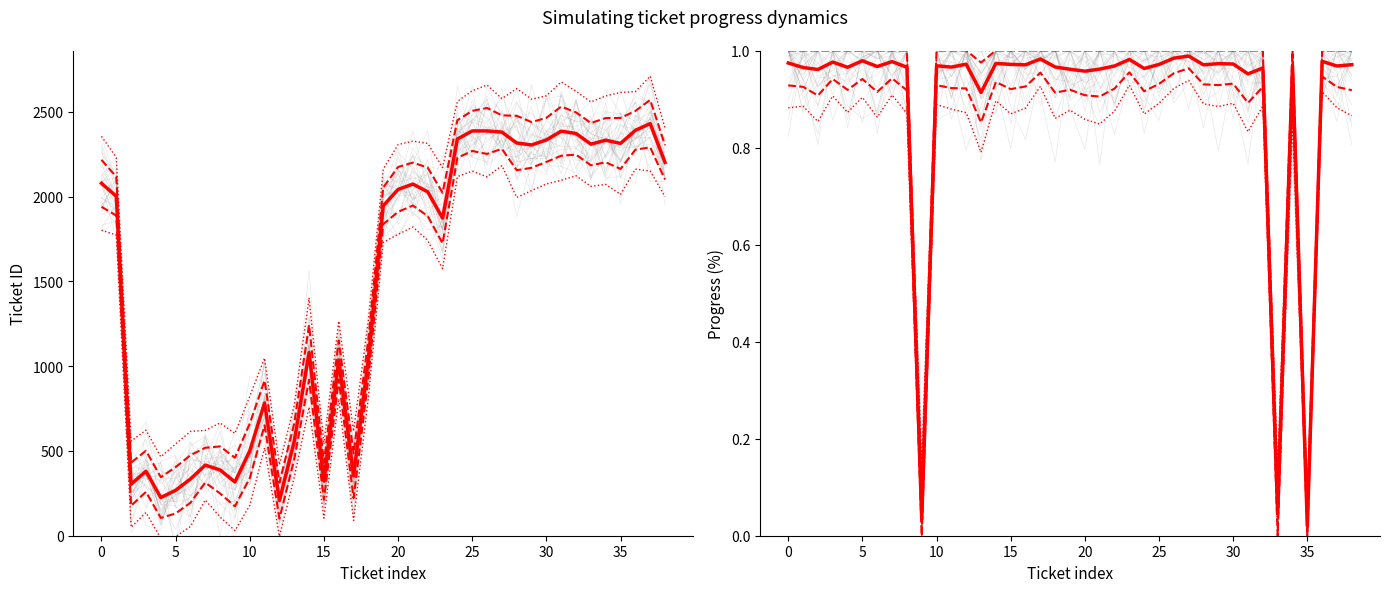

Which series changed the most between 20 and 19?

-2 SD